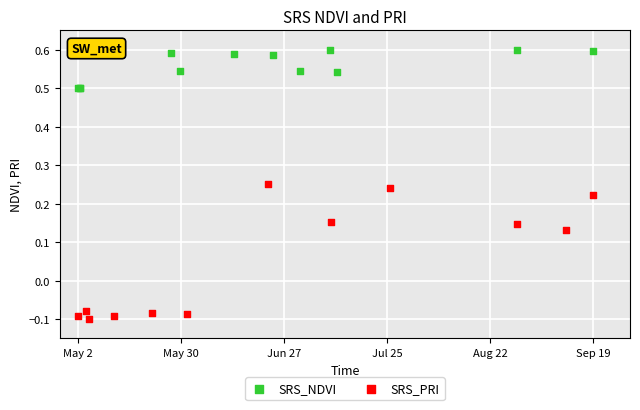

Which series contains the lowest Y value?

SRS_PRI